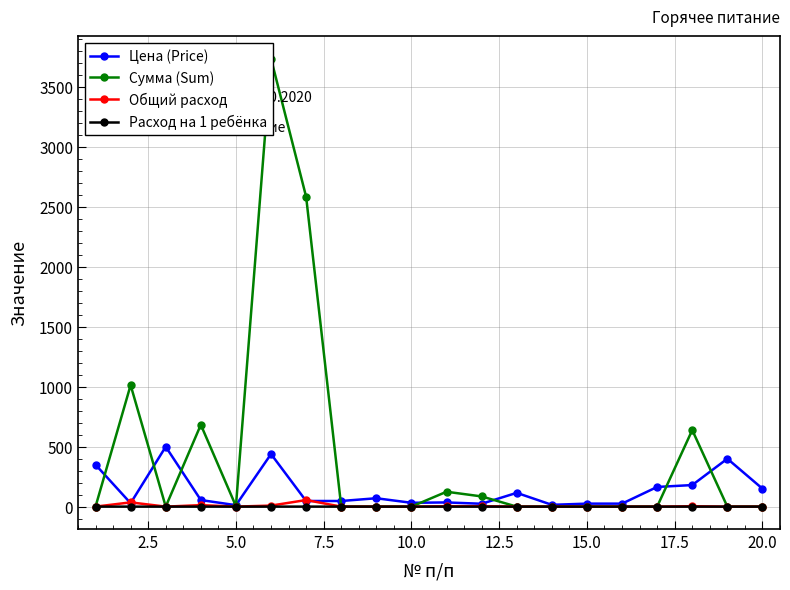

True or false: Цена (Price) has more than 2 interior local peaks.

True